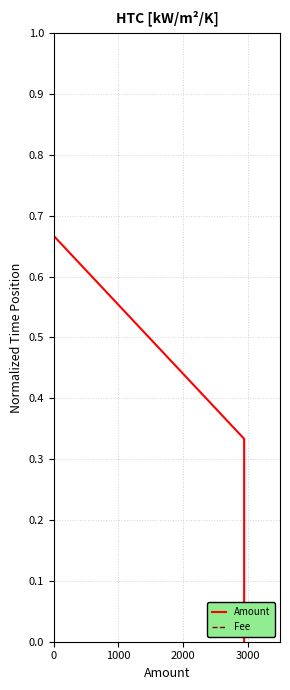

Which series has the widest spread of values?

Amount